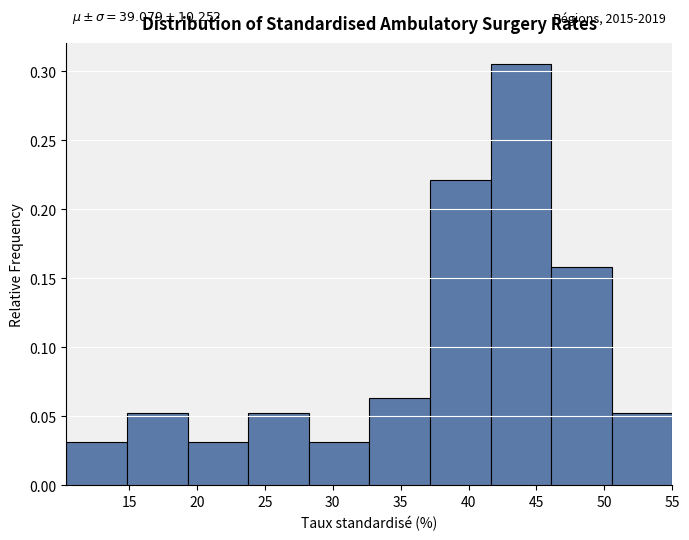

Over which range of the x-axis is the bar tallest?

41.5 to 46.0